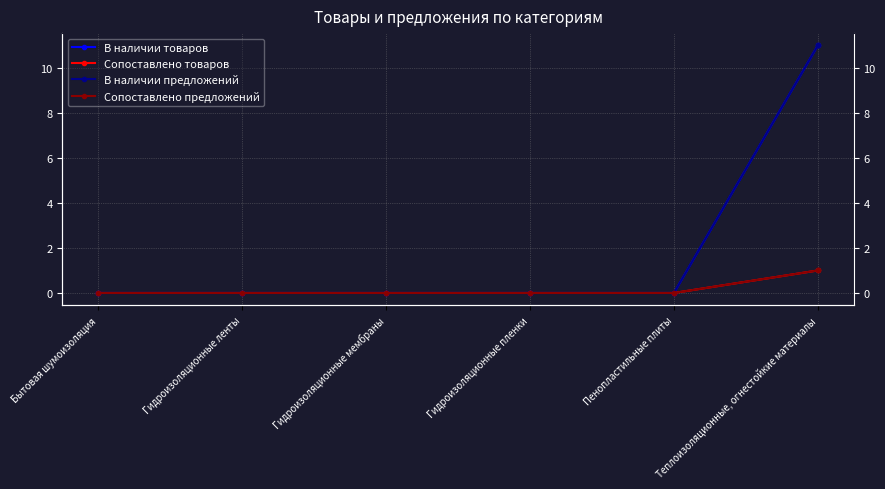

How many data points does each series have?

6